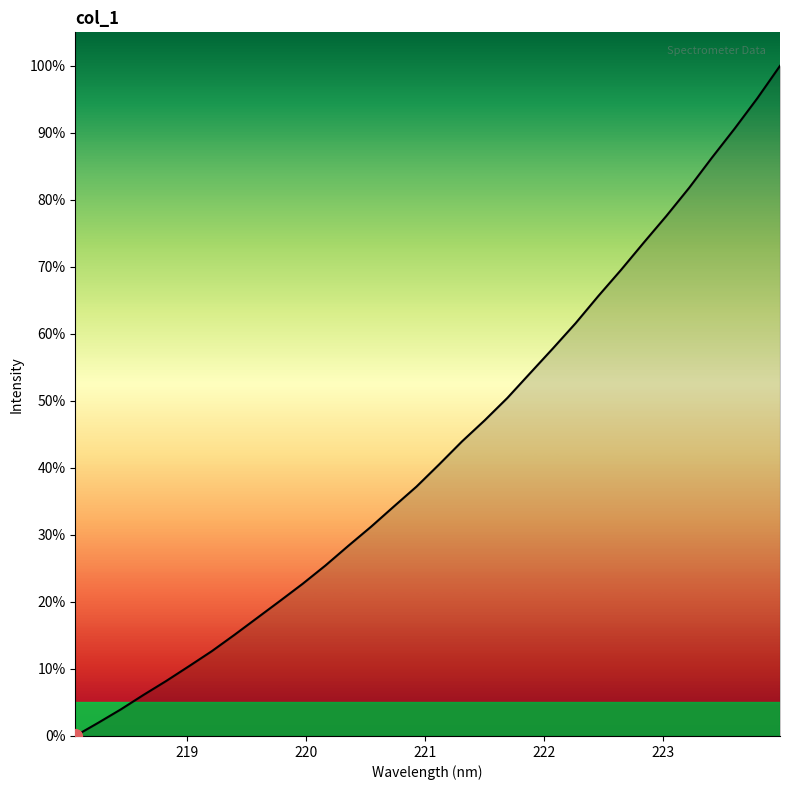

Reading right to left, extract all data points from this chart.

100.0	95.2	90.6	86.3	81.8	77.6	73.6	69.5	65.6	61.6	57.8	54.1	50.4	47.1	43.9	40.5	37.2	34.2	31.2	28.4	25.5	22.7	20.2	17.6	15.1	12.7	10.4	8.2	6.1	4.0	2.0	0.0